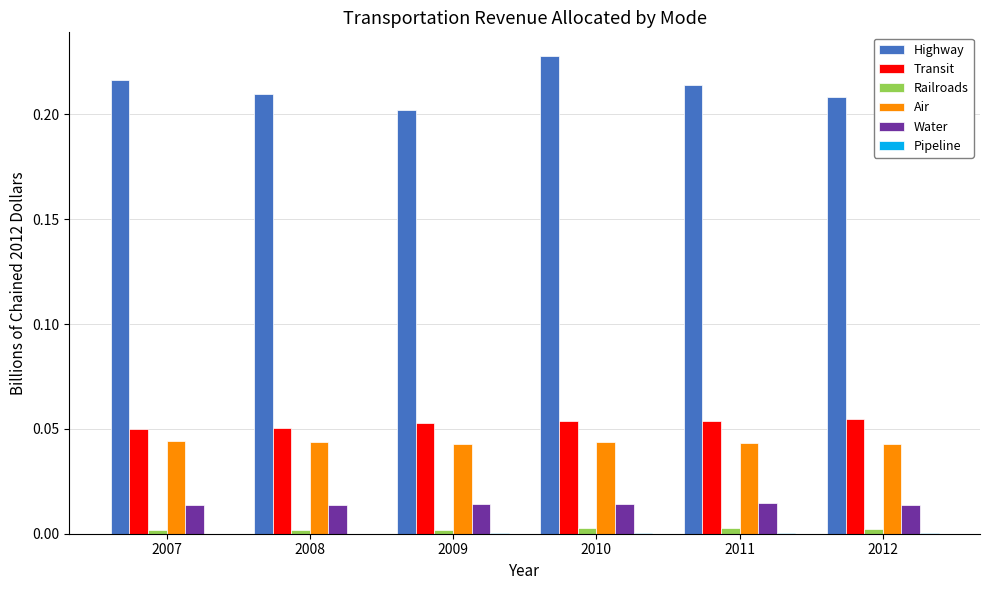

Which series has the largest total across all categories?

Highway